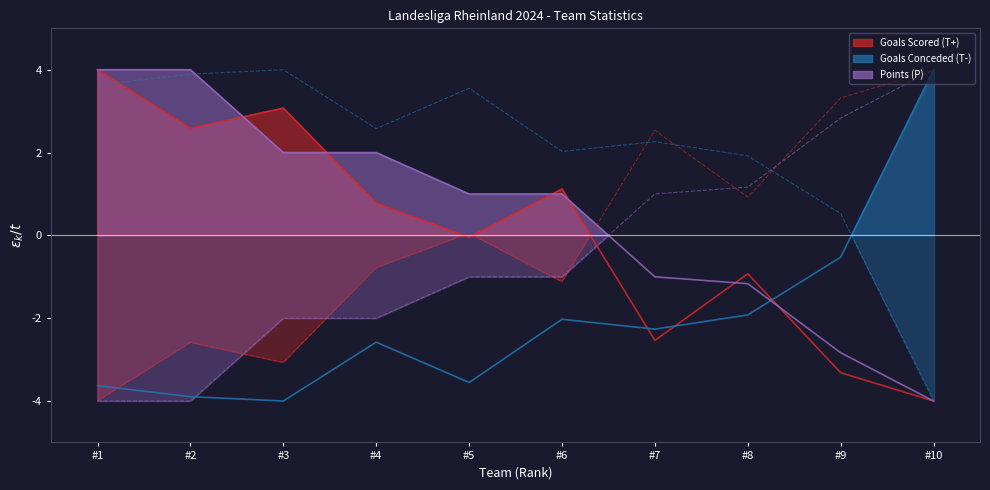

Does the chart have visible grid lines?

No